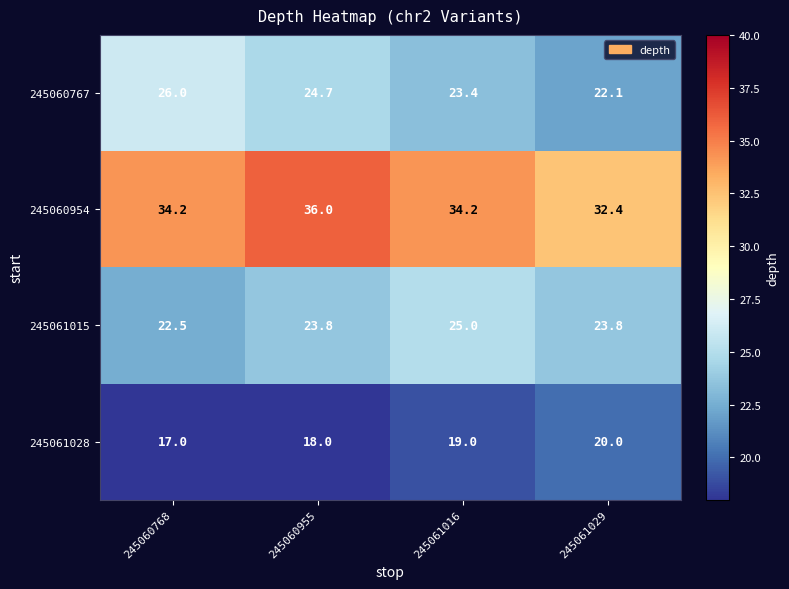

At which label does 245060767 first exceed 24?

245060768